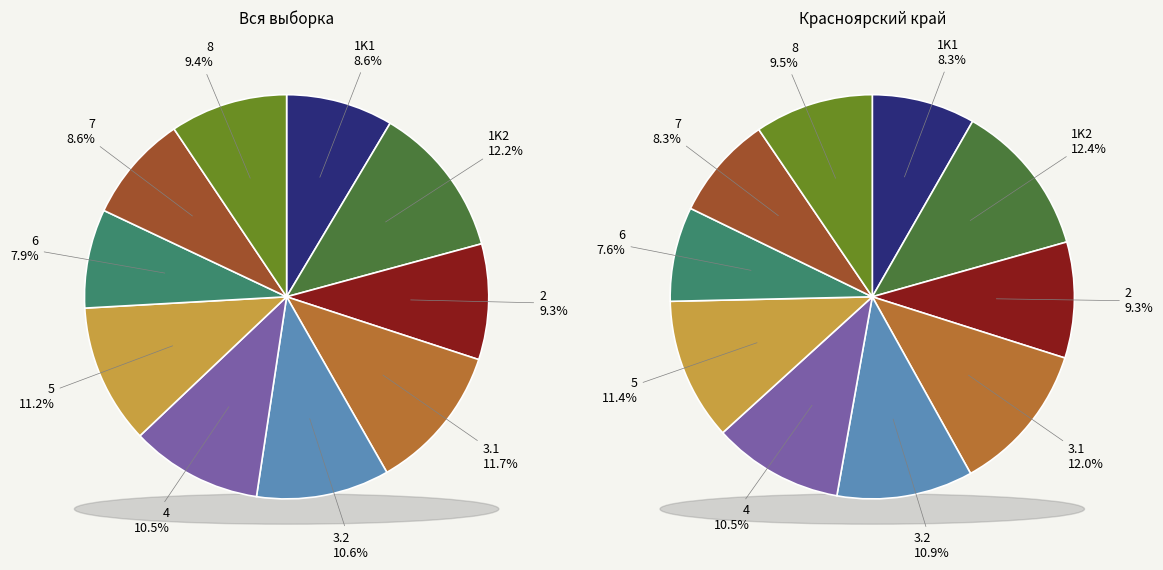

Does any single category account for the majority?

No